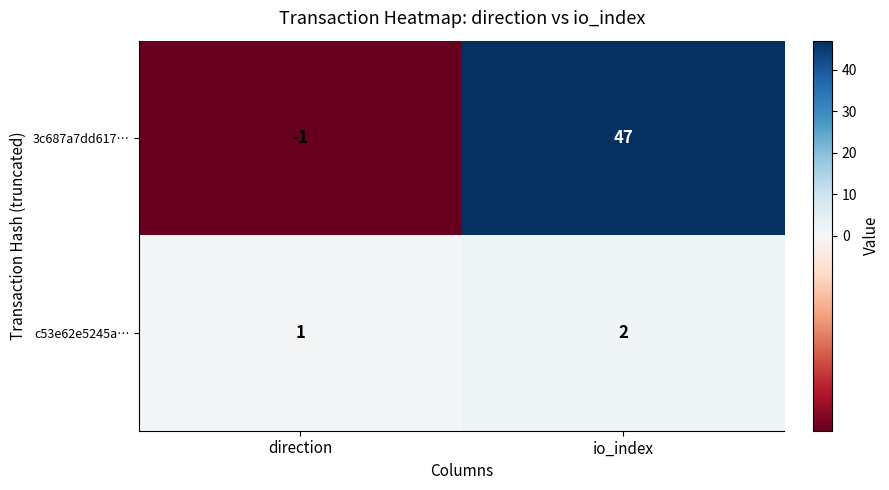

True or false: c53e62e5245a… has a value of 0 at io_index.

False